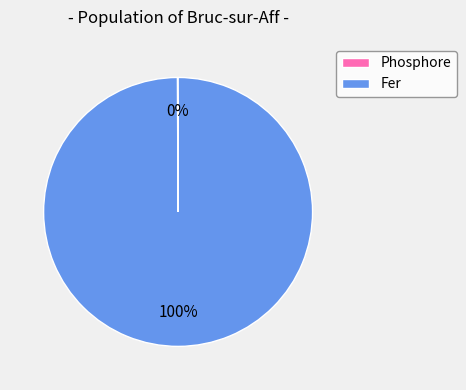

To the nearest percent, what portion does Fer represent?

100%